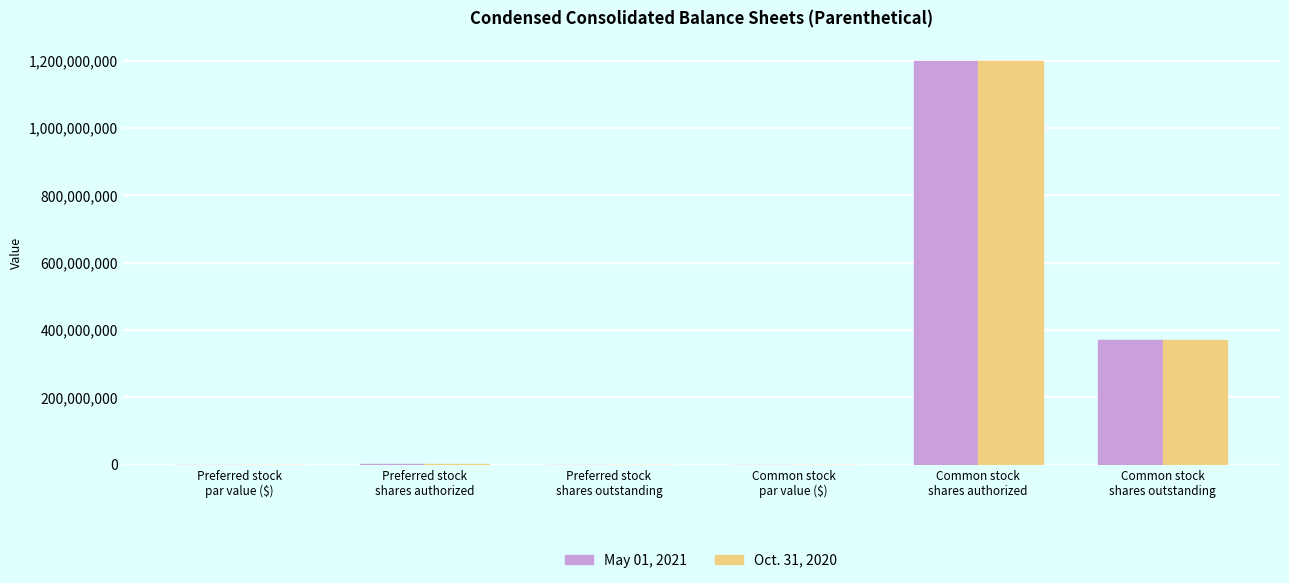

What is the maximum value for May 01, 2021?

1200000000.0